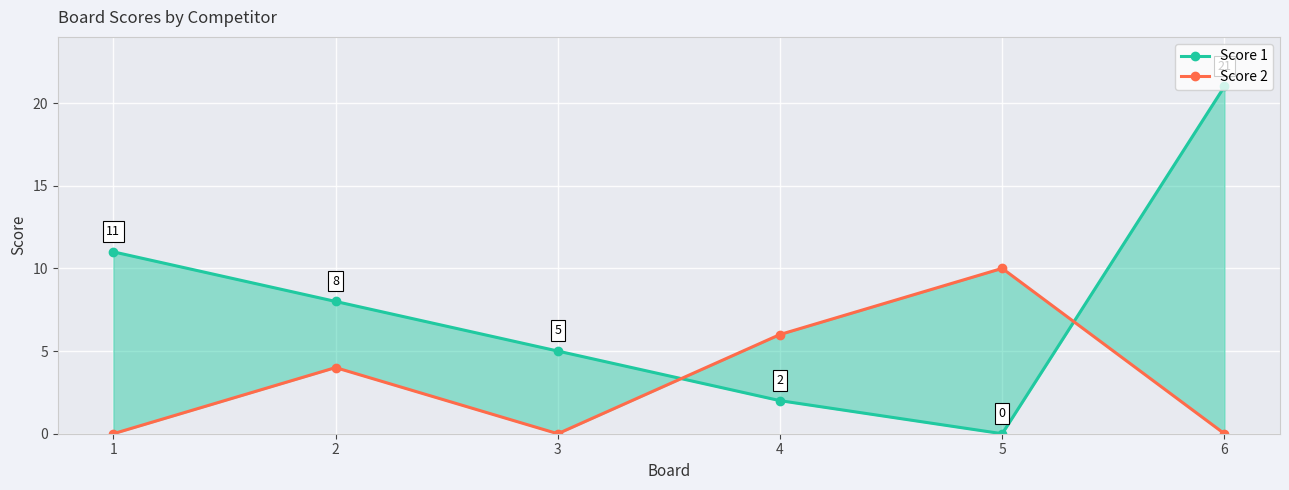

The value of Score 2 at 2 is 4. True or false?

True